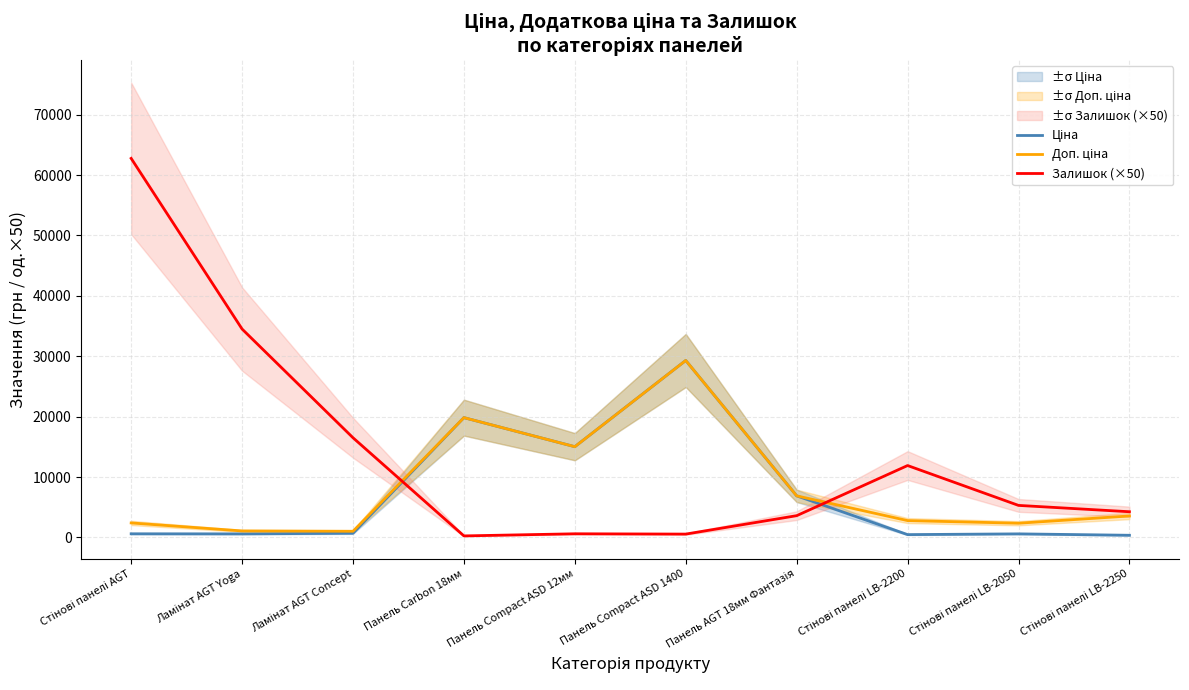

Which series has the largest total across all categories?

Залишок (×50)